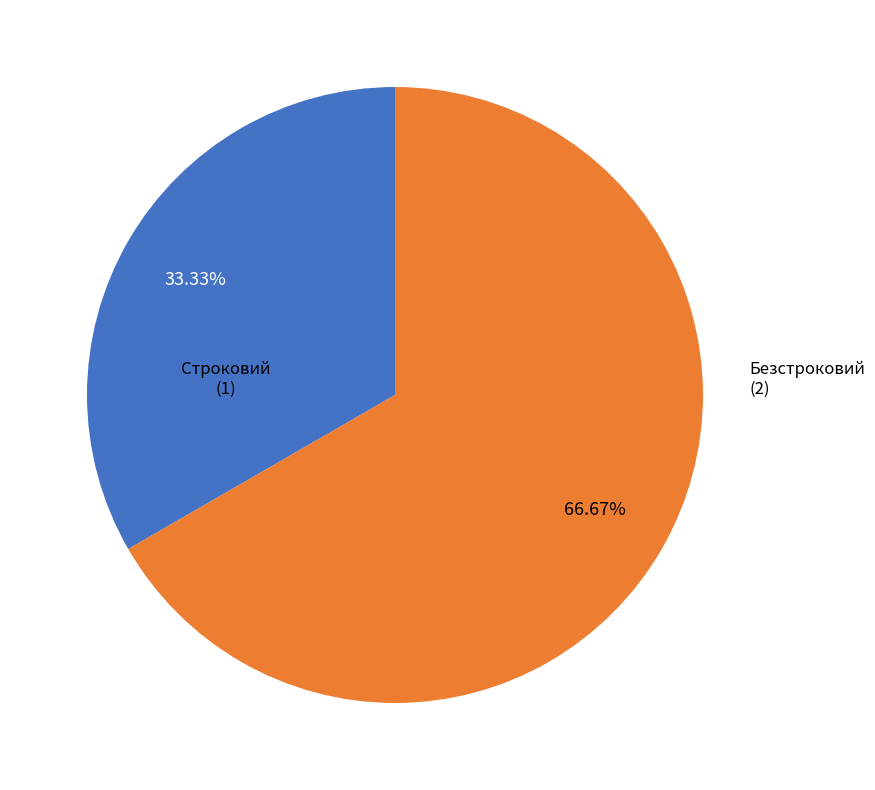

True or false: Строковий accounts for 33% of the total.

True